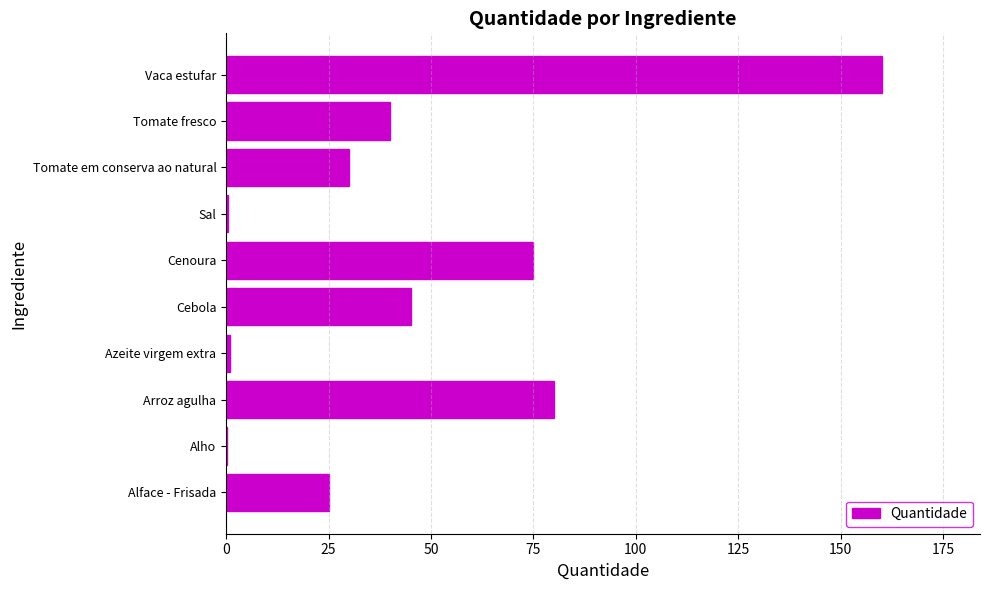

What value does the data have at Tomate fresco?

40.0